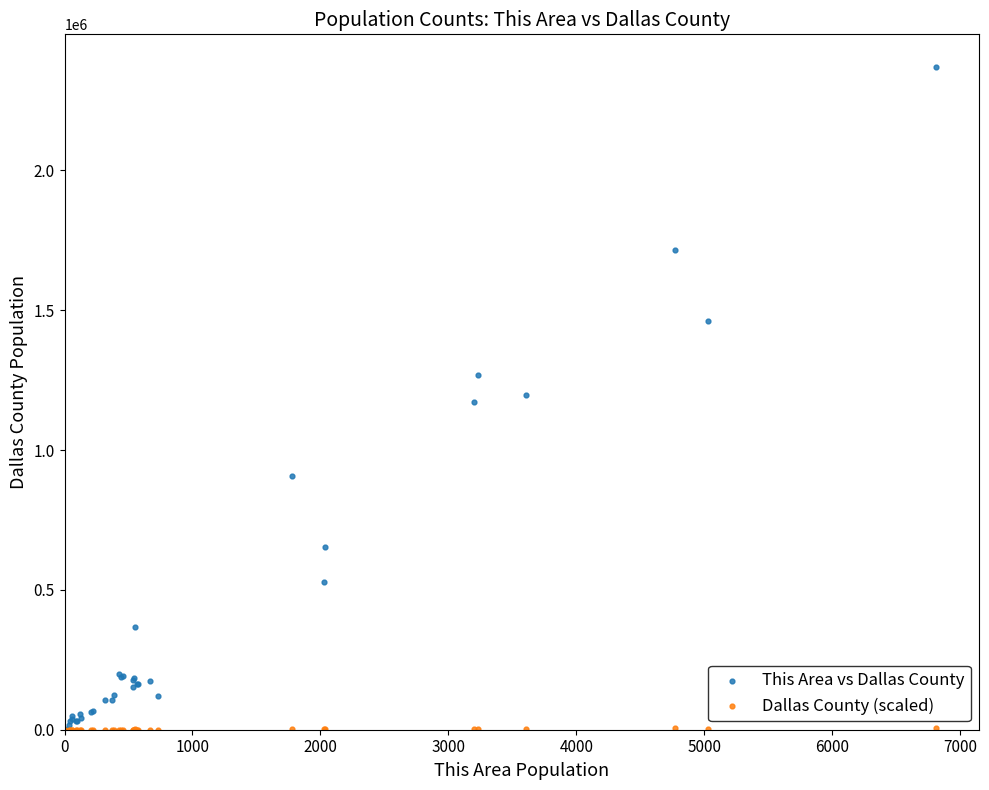

What are all the series names shown in the legend?

This Area vs Dallas County, Dallas County (scaled)